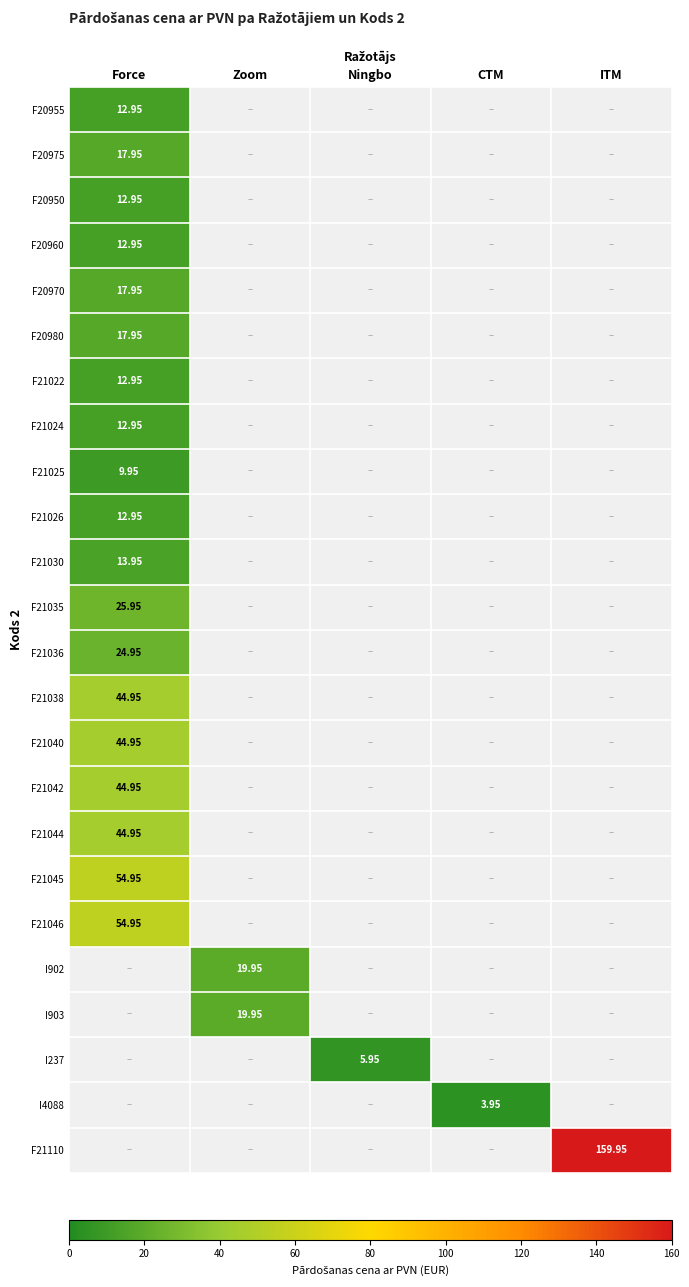

What is the sum of all F21040 values?

45.0